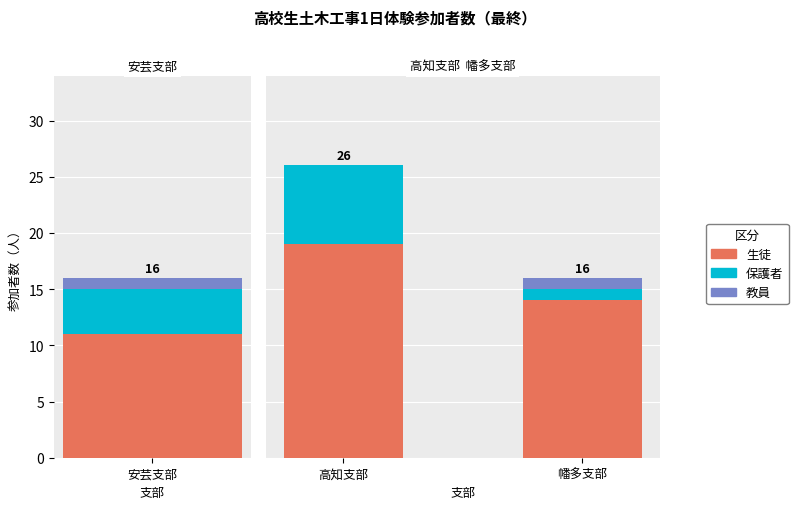

The value of 生徒 at 幡多支部 is 14. True or false?

True